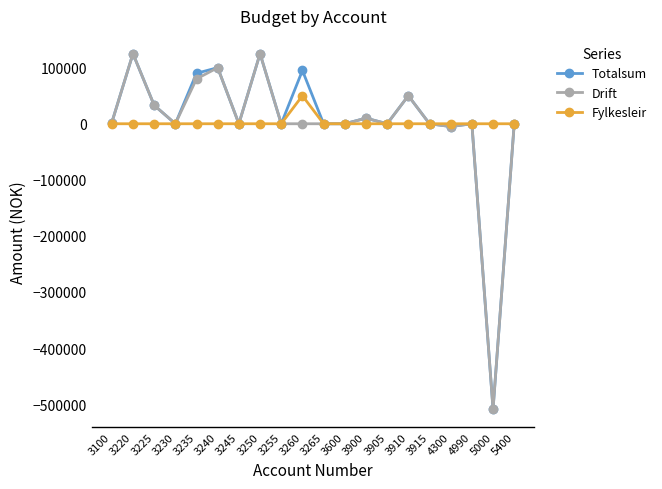

True or false: Drift has more than 2 interior local peaks.

True